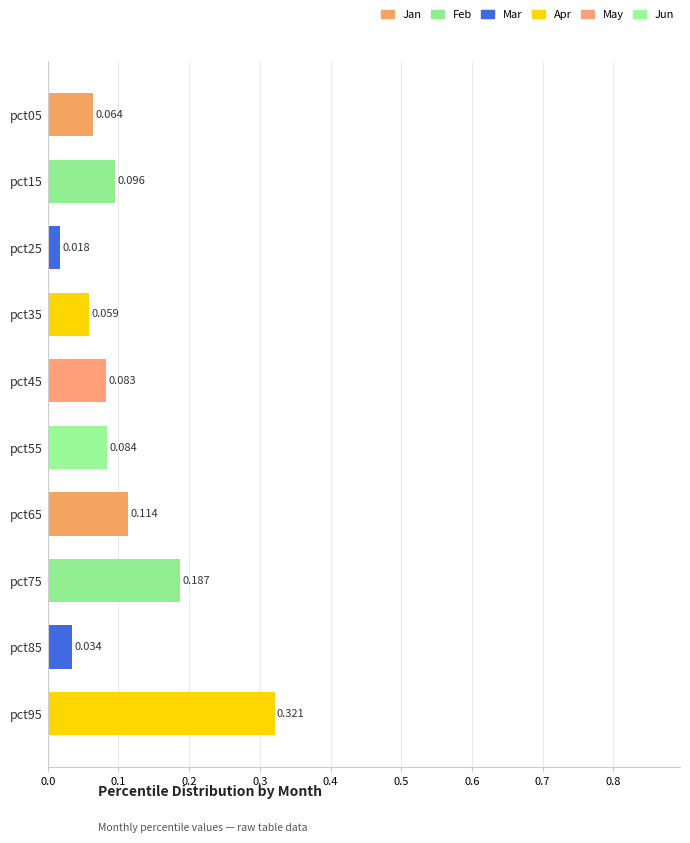

Between pct15 and pct45, which series saw the biggest shift?

Feb